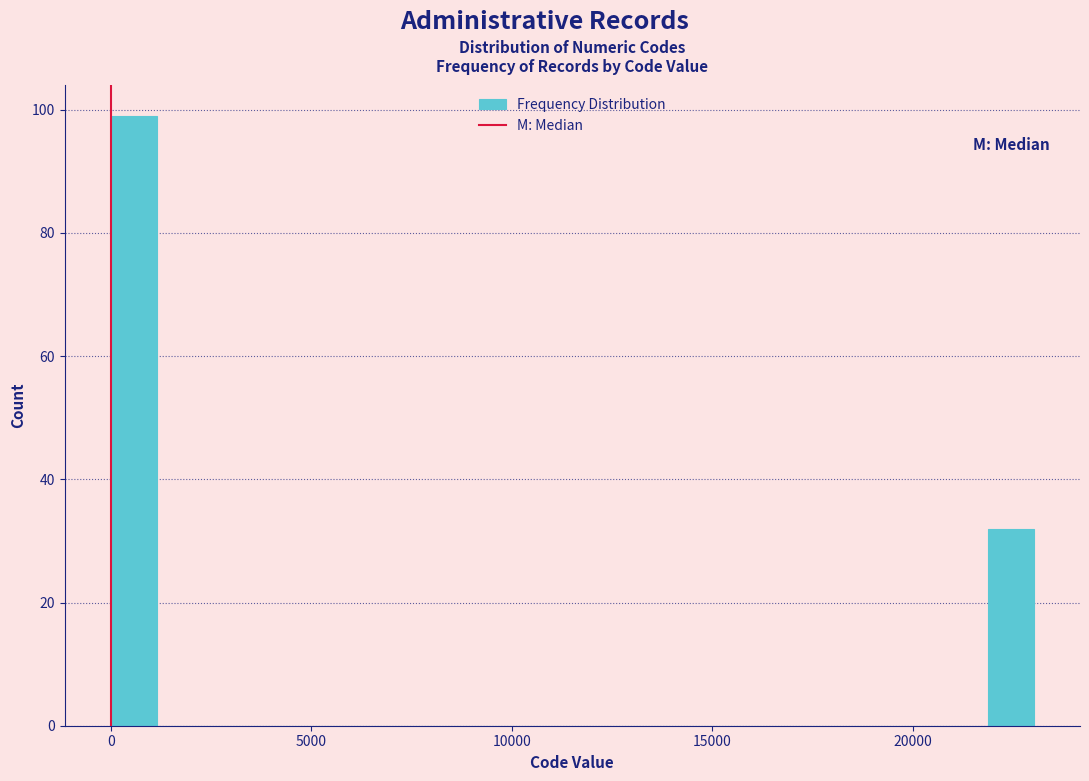

Read against the x-axis, roughly where is the centre of the tallest bar?

500